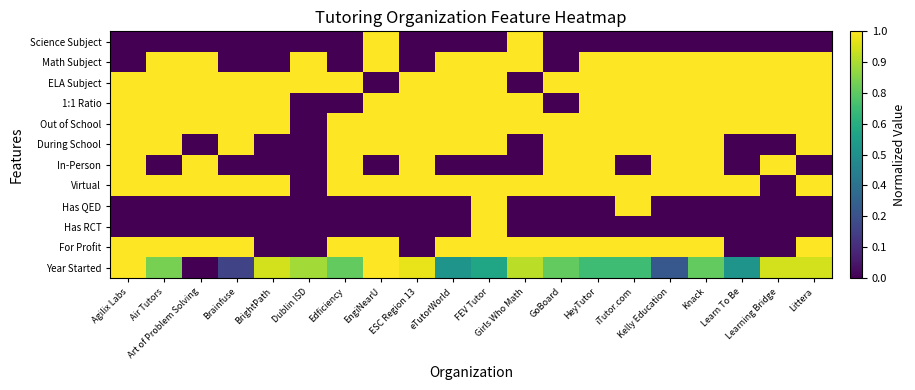

Which series has the largest range (max minus min)?

Year Started